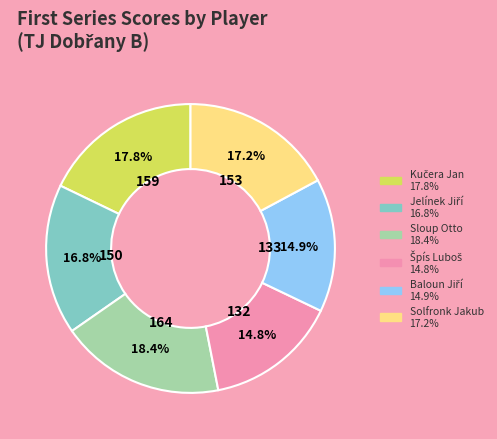

Combined, what portion of the pie is Sloup Otto and Solfronk Jakub?

35.6%